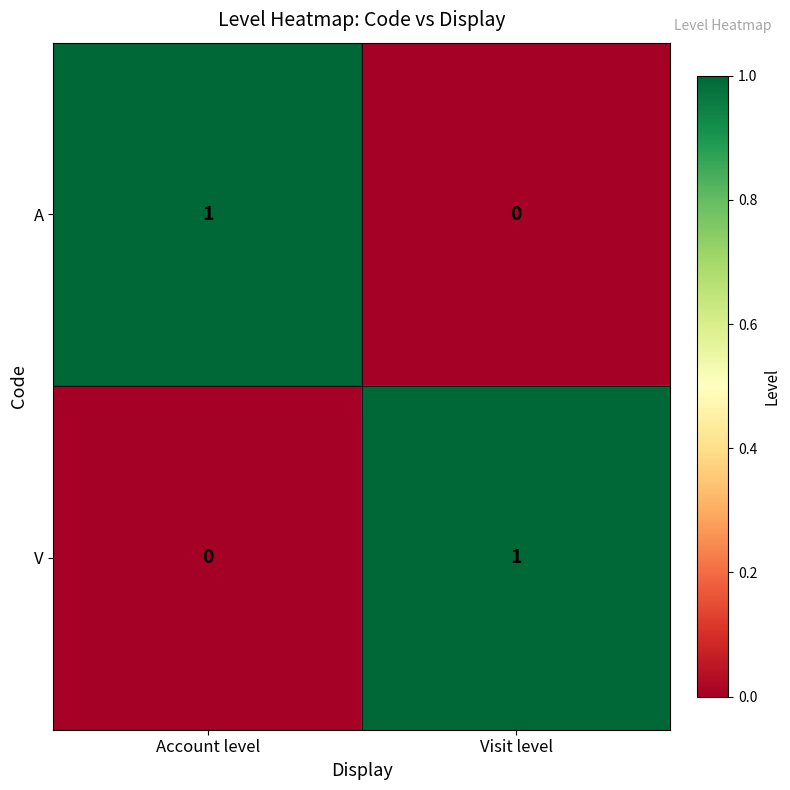

Rank the series at Account level from lowest to highest value.

V, A